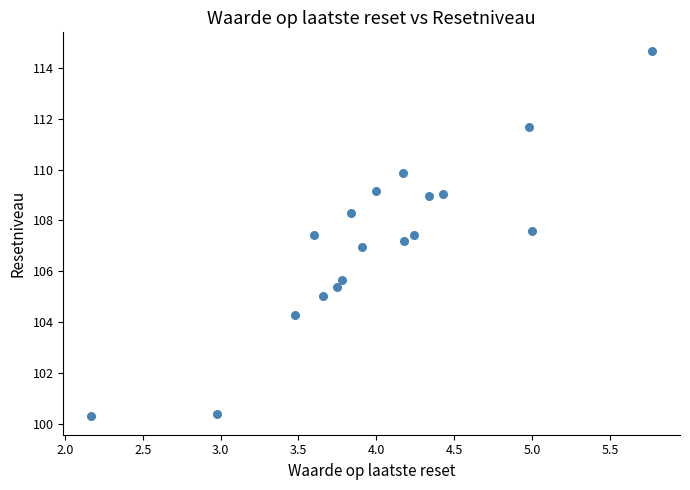

What is the range of Y values (max minus min)?

14.4